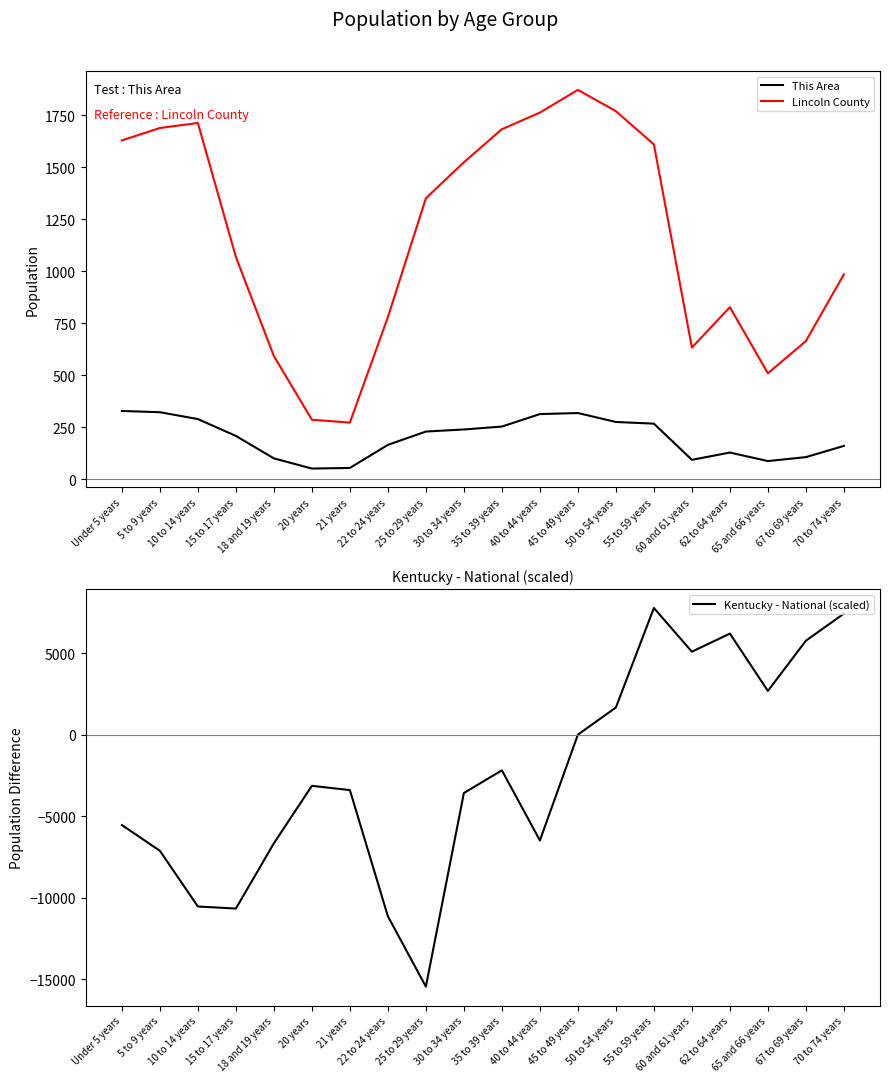

What is the value of the Kentucky - National (scaled) point at the 5th from the left?

-6661.6